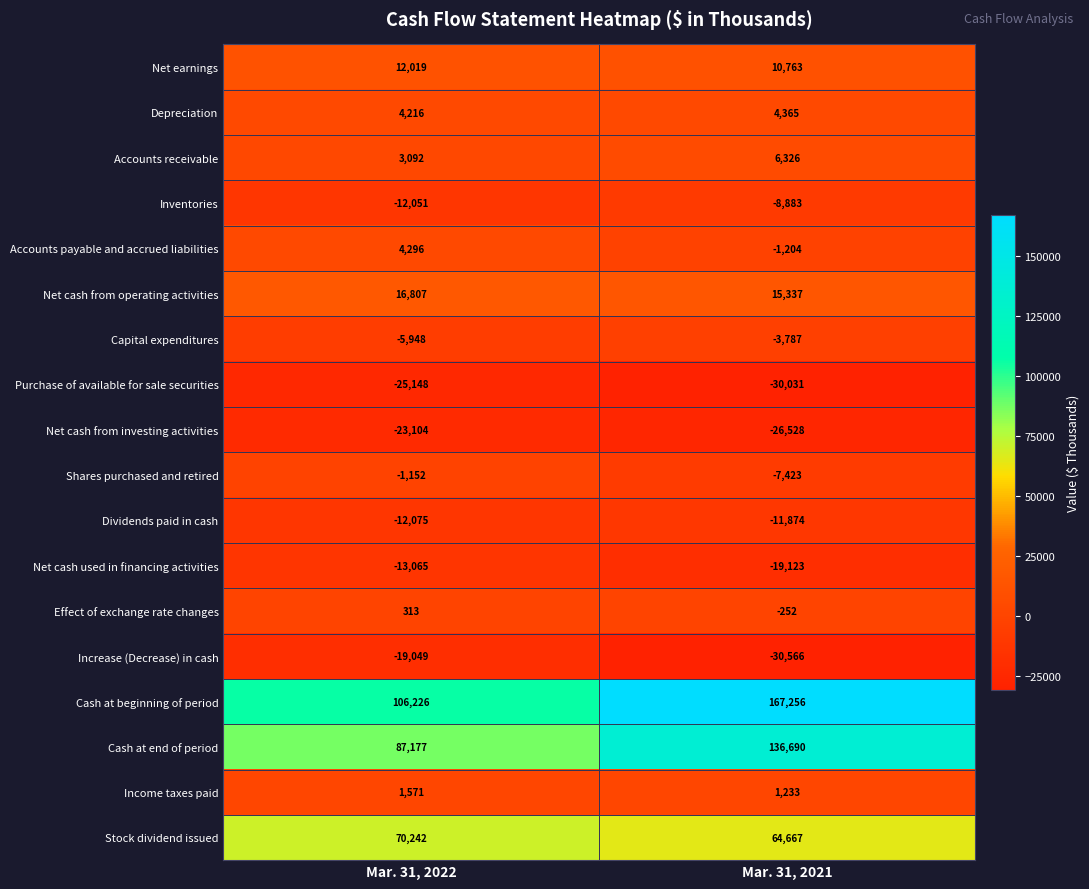

At Mar. 31, 2022, list the series in order from largest to smallest.

Cash at beginning of period, Cash at end of period, Stock dividend issued, Net cash from operating activities, Net earnings, Accounts payable and accrued liabilities, Depreciation, Accounts receivable, Income taxes paid, Effect of exchange rate changes, Shares purchased and retired, Capital expenditures, Inventories, Dividends paid in cash, Net cash used in financing activities, Increase (Decrease) in cash, Net cash from investing activities, Purchase of available for sale securities